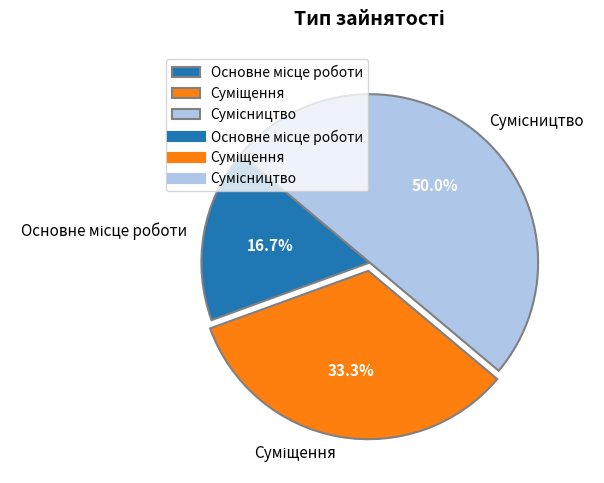

Which has a higher value, Основне місце роботи or Суміщення?

Суміщення